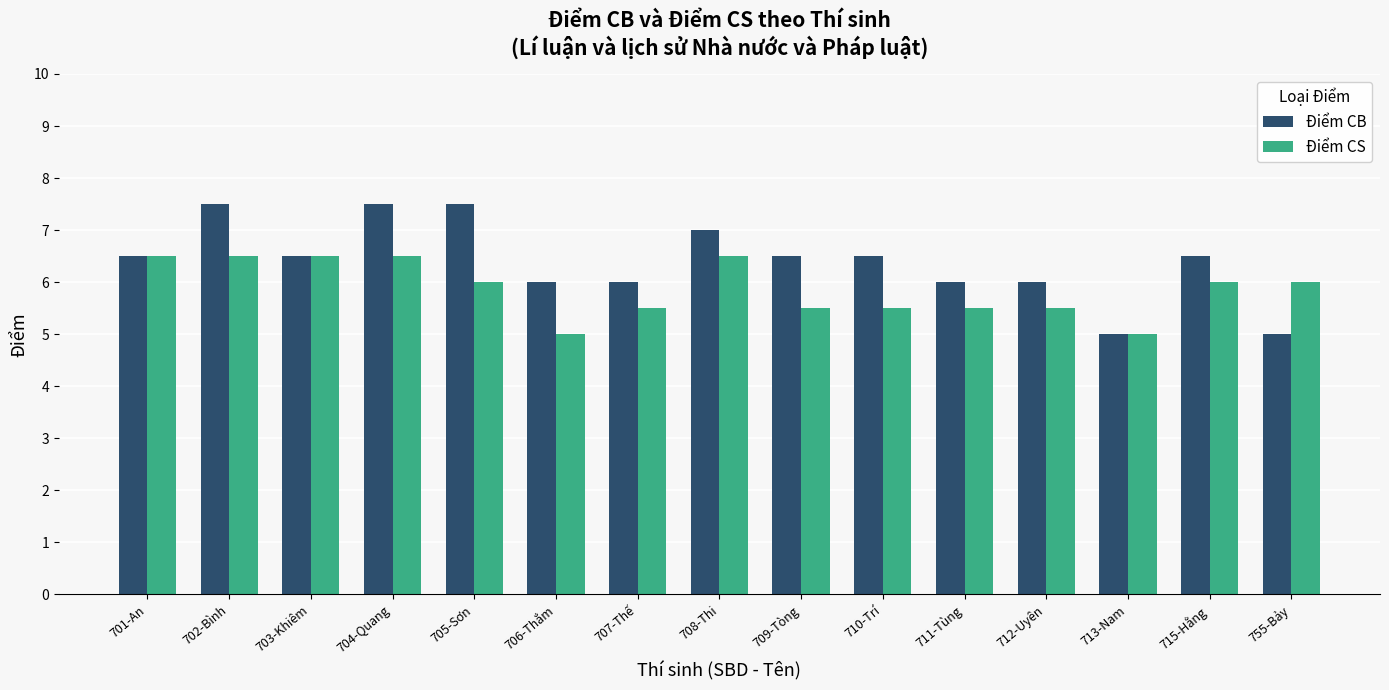

What is the minimum value shown in the chart?

5.0